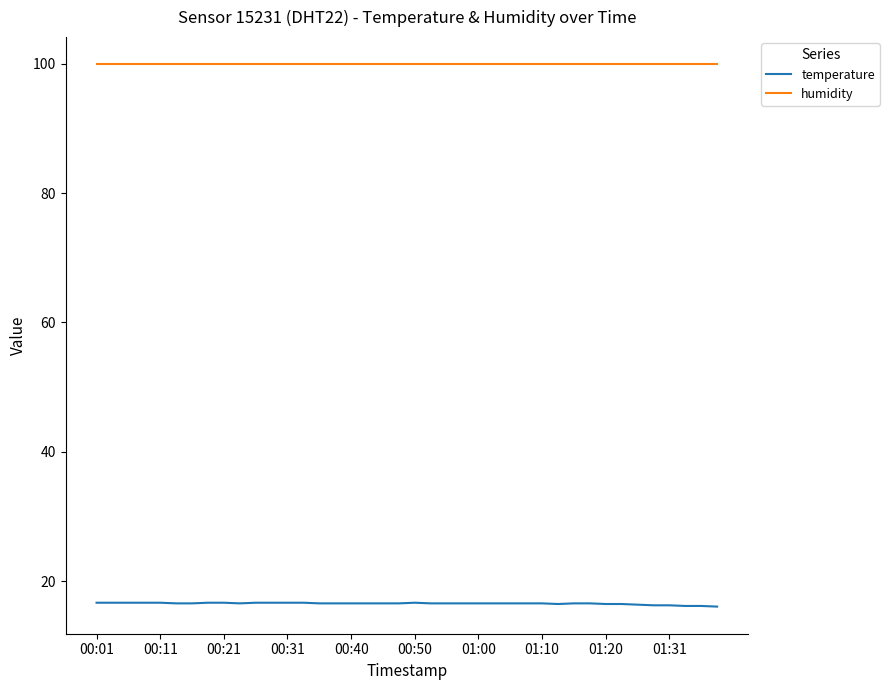

True or false: humidity and temperature cross at least once.

False